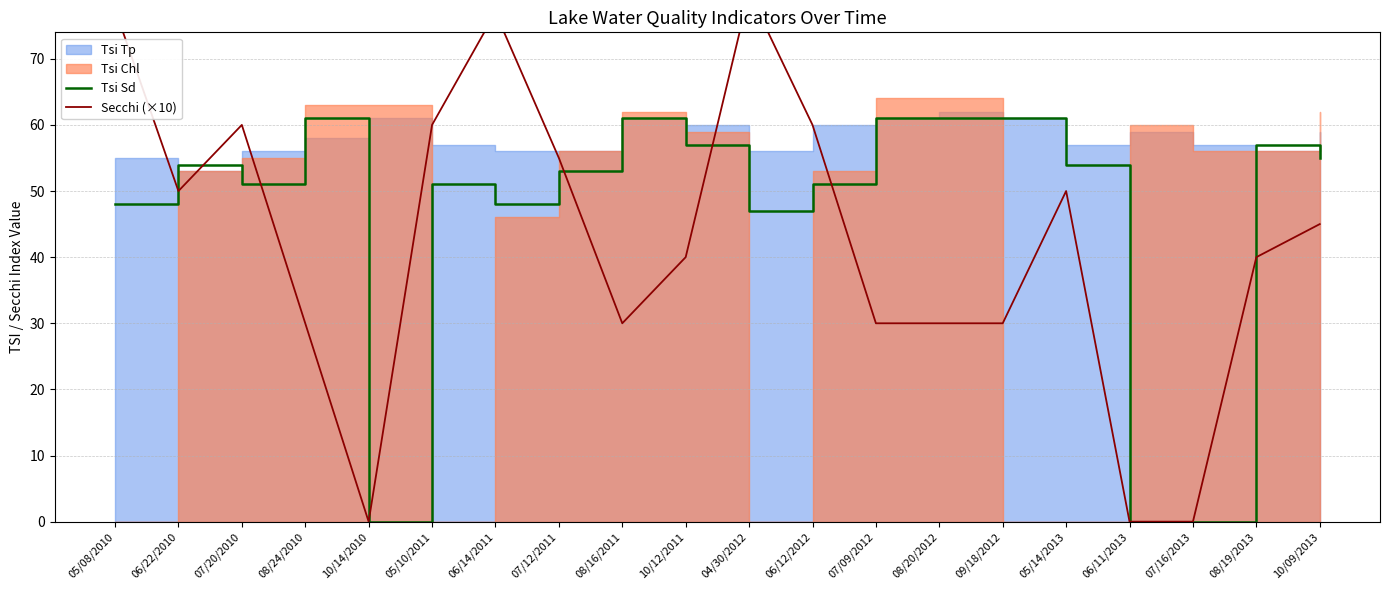

True or false: Secchi (×10) and Tsi Sd cross at least once.

True